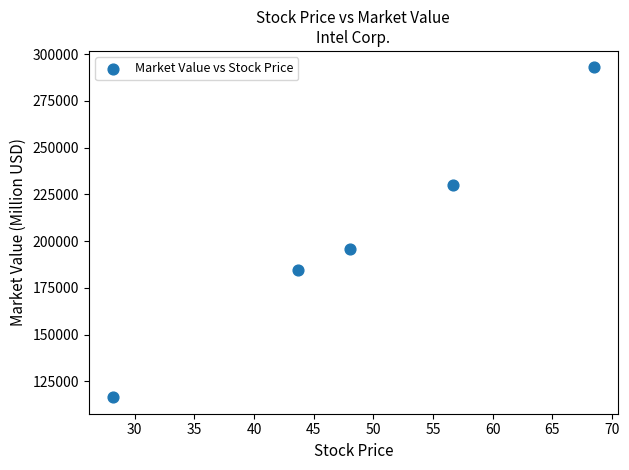

What is the average Y value?

203953